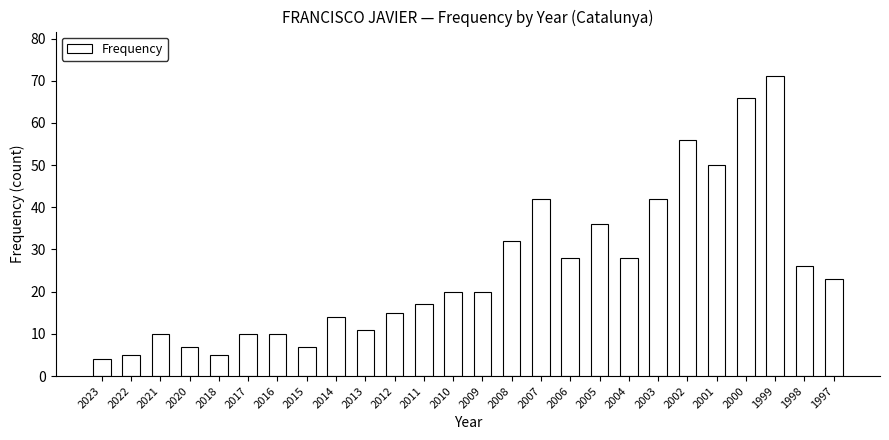

What is the difference between the maximum and minimum values?

67